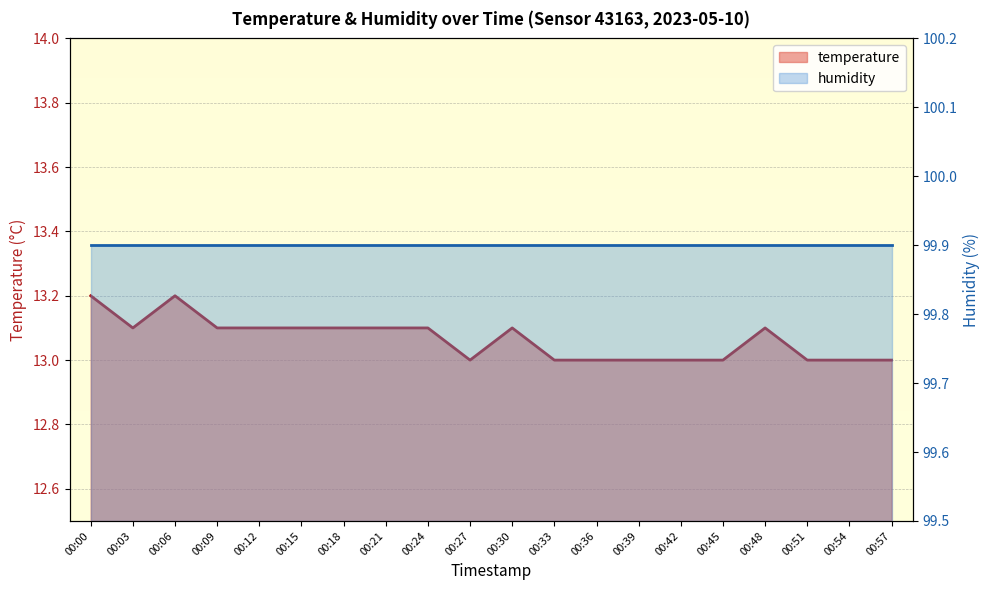

At which label is the value closest to 13?

00:27